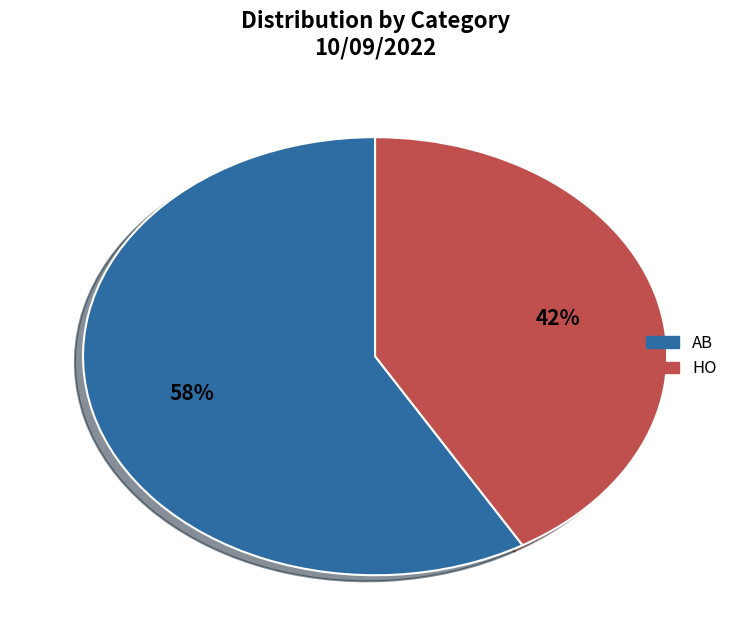

What is the majority slice?

AB